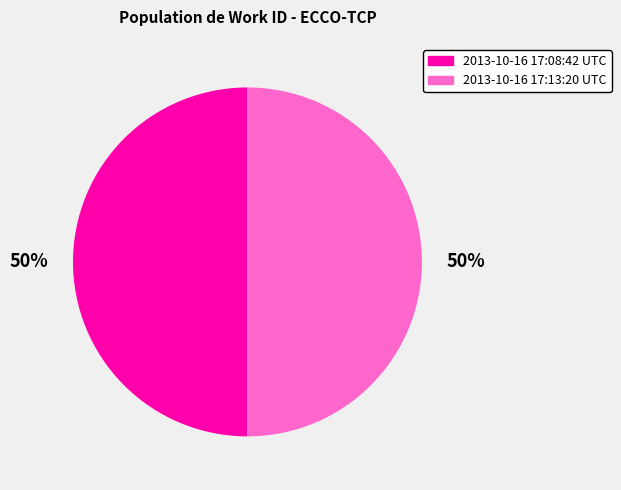

To the nearest percent, what is the combined percentage of 2013-10-16 17:08:42 UTC and 2013-10-16 17:13:20 UTC?

100%